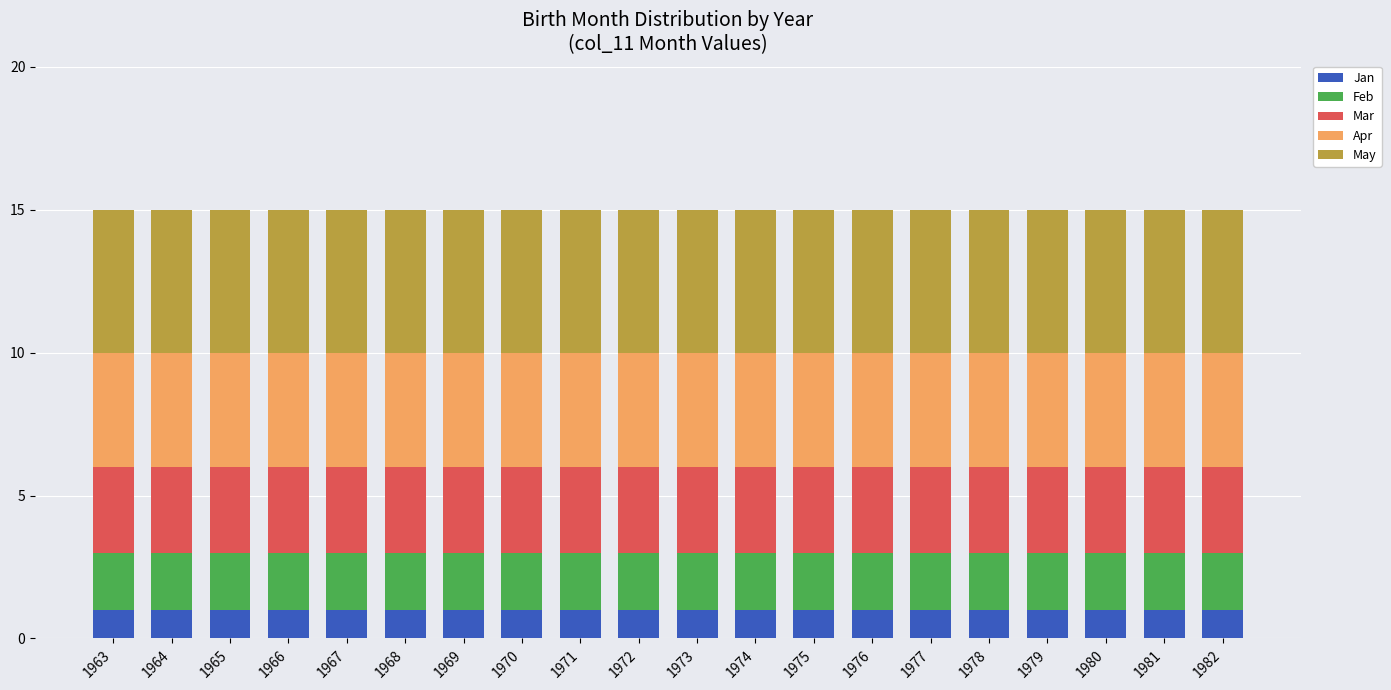

What is the total value across all series at 1969?

15